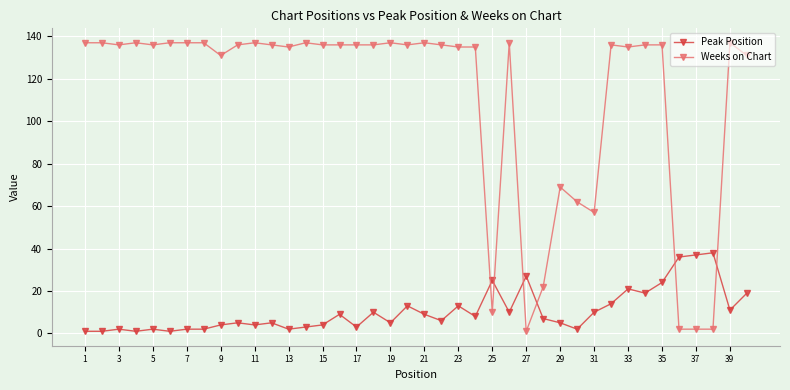

What is the difference between the second highest and second lowest values in the Weeks on Chart series?

135